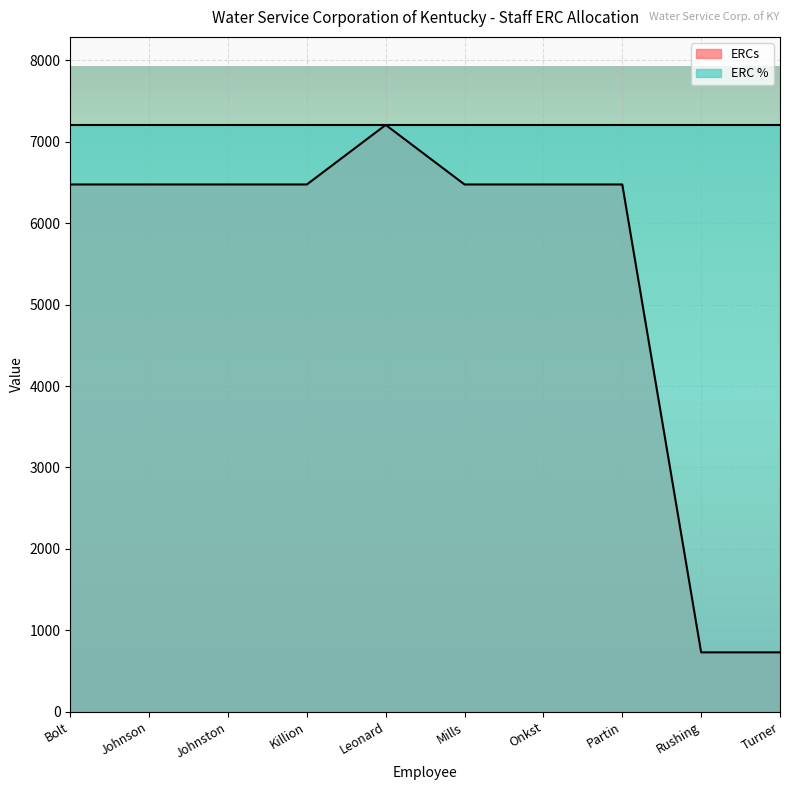

Reading right to left, what are all the values shown in this chart?

Turner=730.8	Rushing=730.8	Partin=6473.6	Onkst=6473.6	Mills=6473.6	Leonard=7204.4	Killion=6473.6	Johnston=6473.6	Johnson=6473.6	Bolt=6473.6